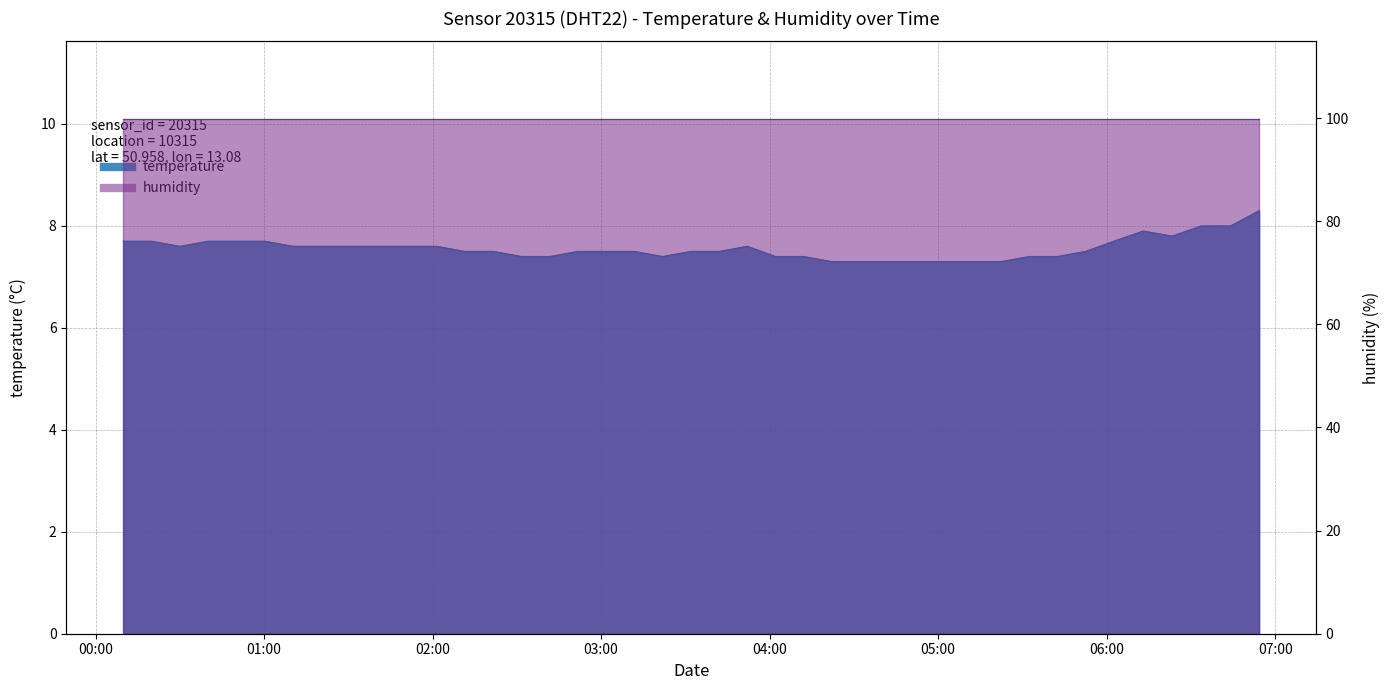

At which category does the data reach its first local valley?

2023-04-01T00:29:59